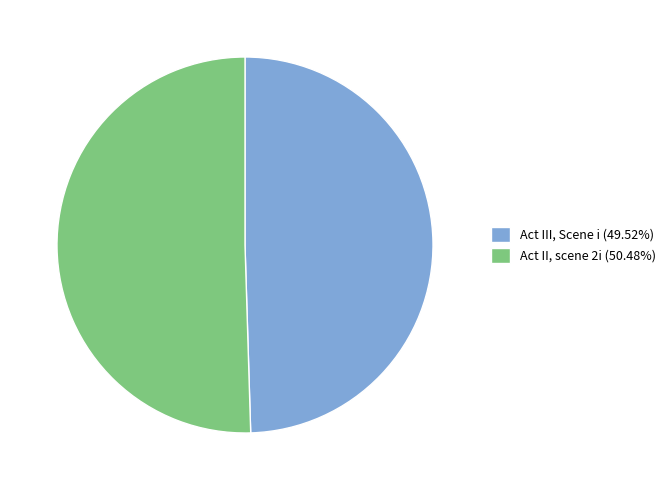

Is there any slice that represents more than half of the pie?

Yes